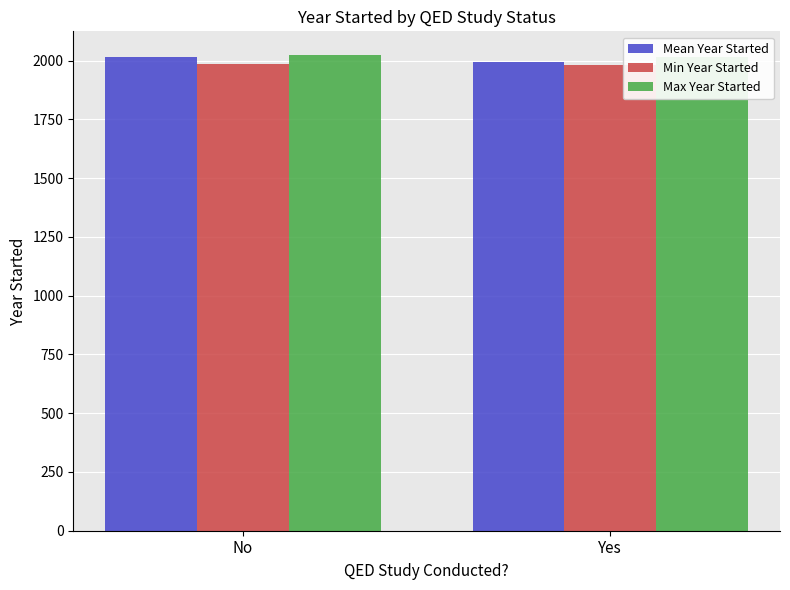

What are all the series names shown in the legend?

Mean Year Started, Min Year Started, Max Year Started